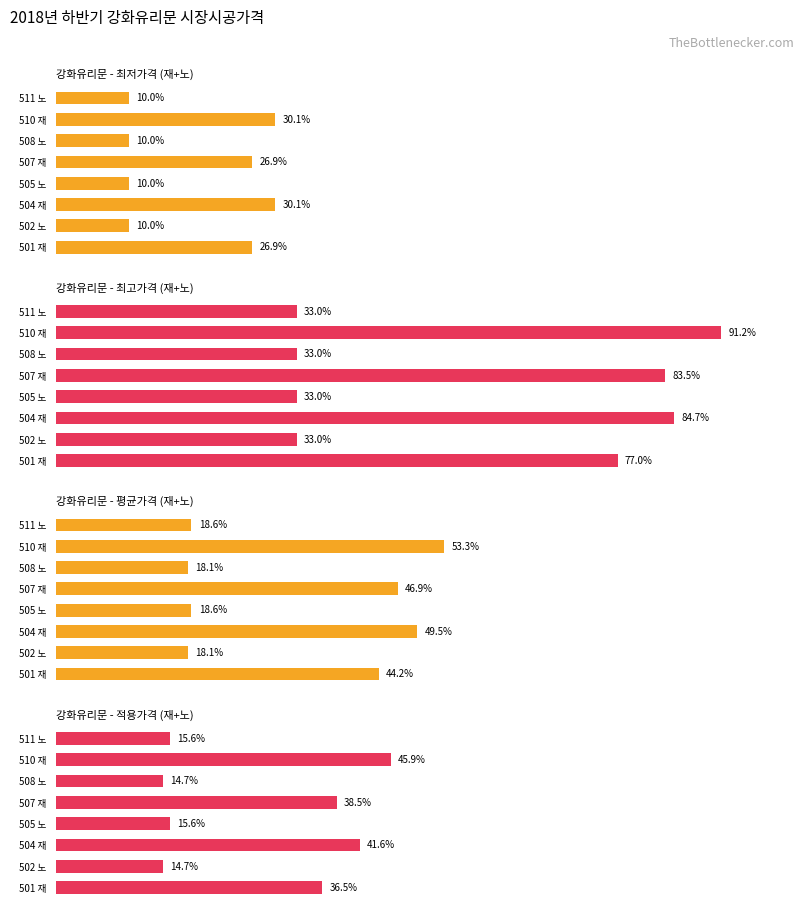

How many data points in 평균가격 are above 176925?

3